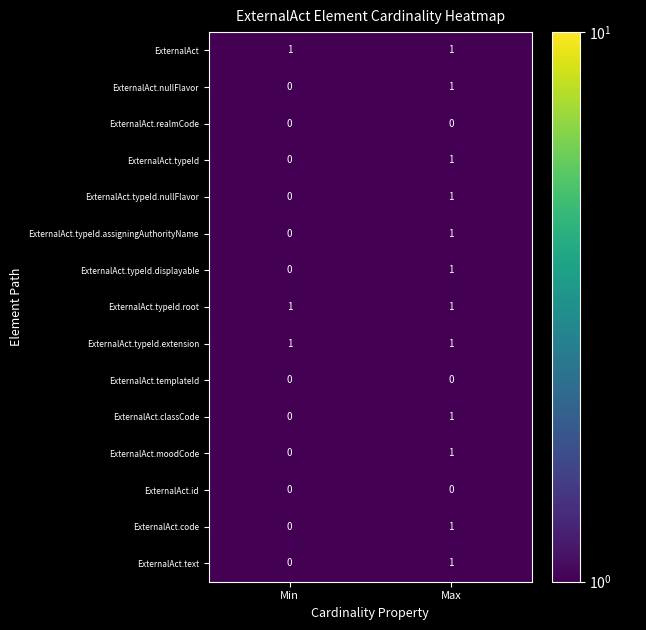

True or false: ExternalAct.typeId.nullFlavor has a value of 1 at Max.

True